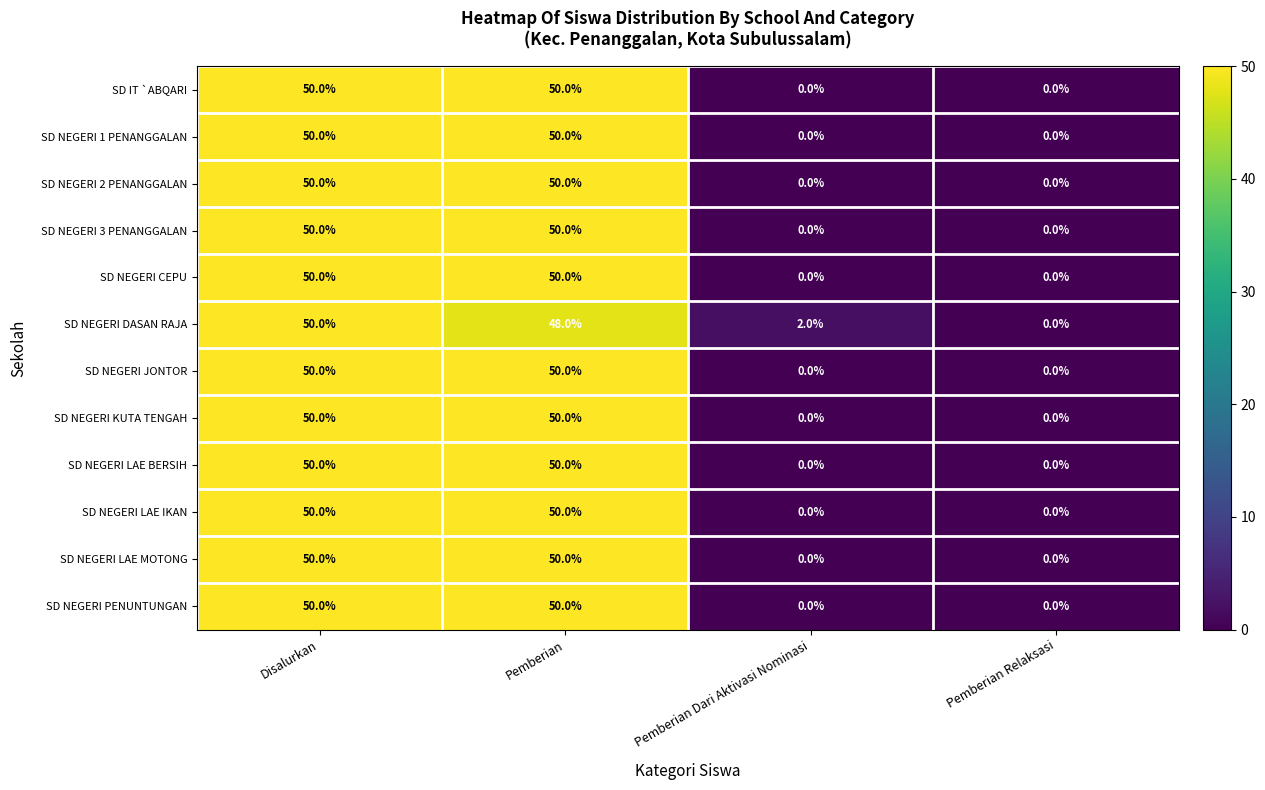

What is the sum of all SD NEGERI LAE IKAN values?

100